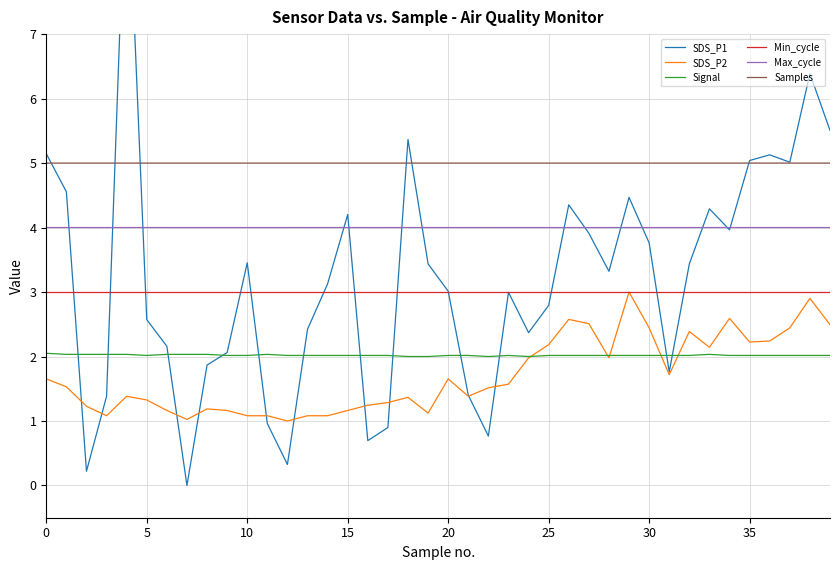

The value of SDS_P2 at 10 is 1.1. True or false?

True